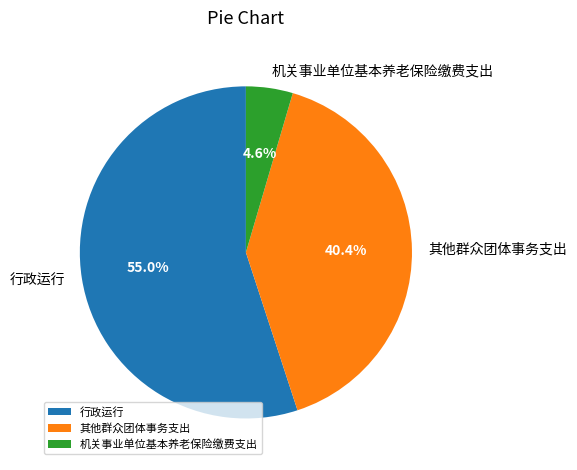

Which category has the smallest portion of the pie?

机关事业单位基本养老保险缴费支出